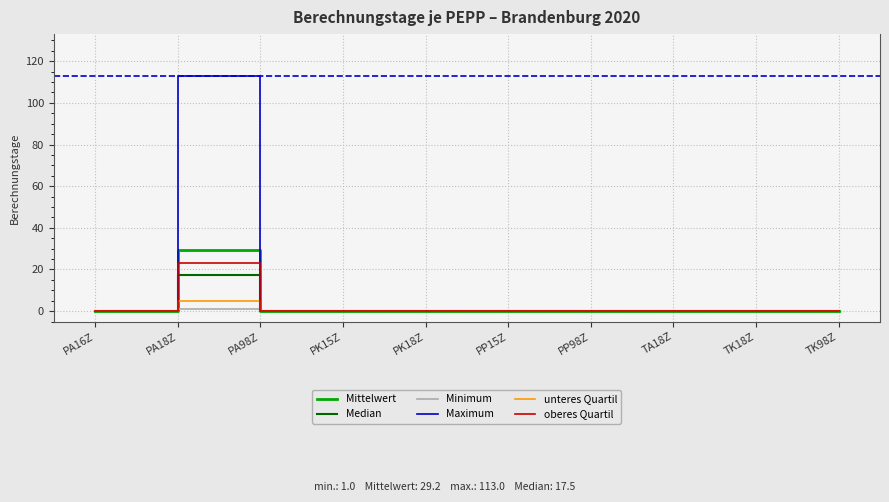

At which category is the sum across all series the highest?

PA18Z